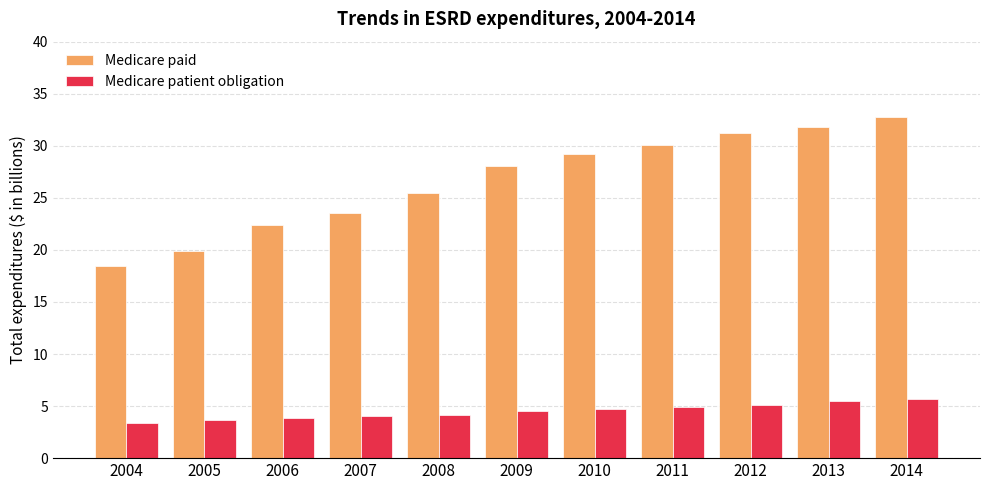

Rank the series at 2005 from highest to lowest value.

Medicare paid, Medicare patient obligation